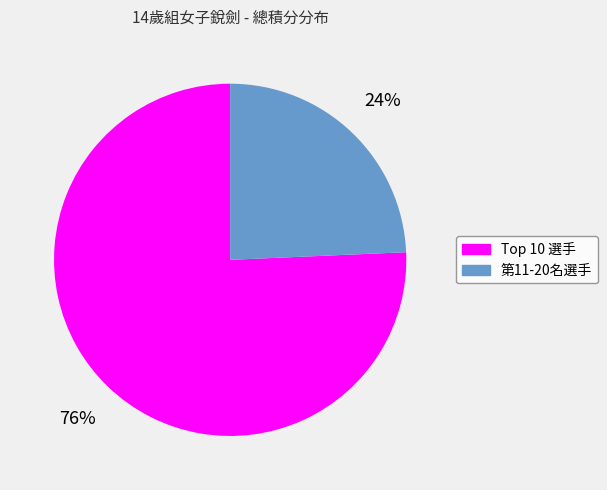

What percentage is the 第11-20名選手 slice, to the nearest percent?

24%